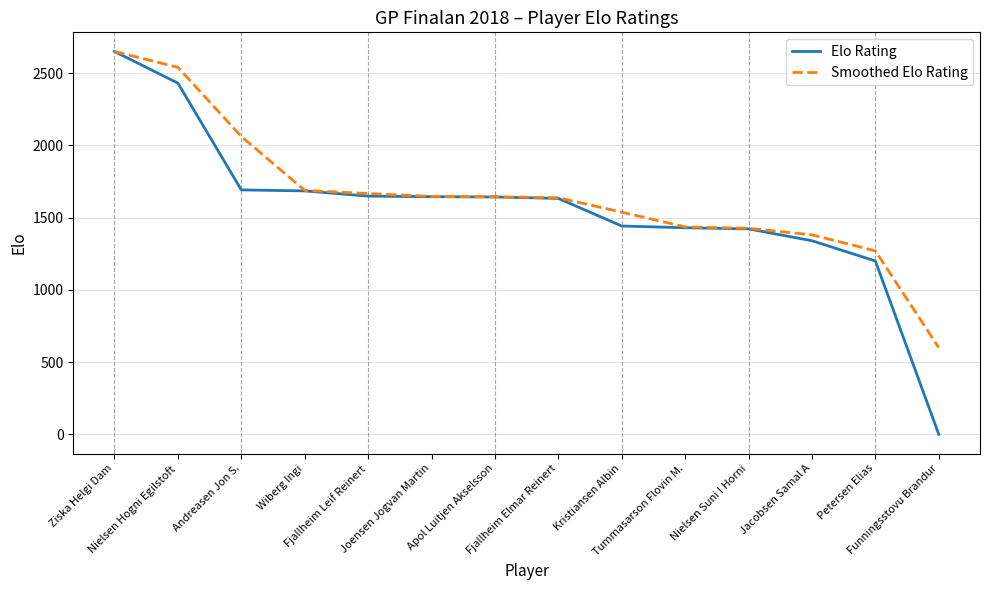

What is the lowest value of the Smoothed Elo Rating series?

600.0